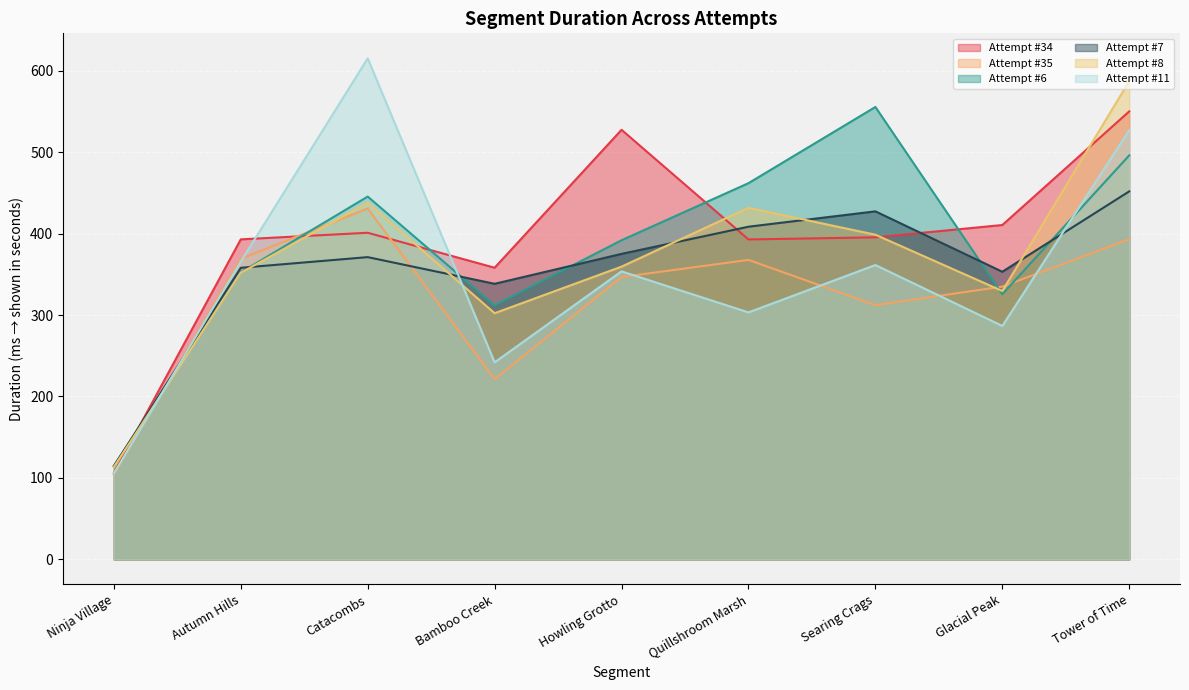

Count the number of data series in this chart.

6